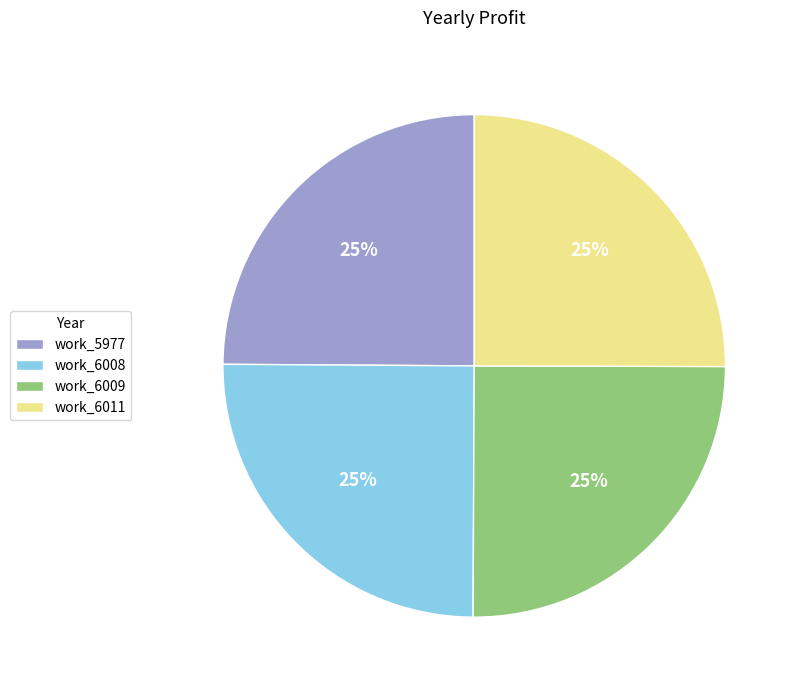

What is the ratio of the value at work_6008 to the value at work_6009?

1.0